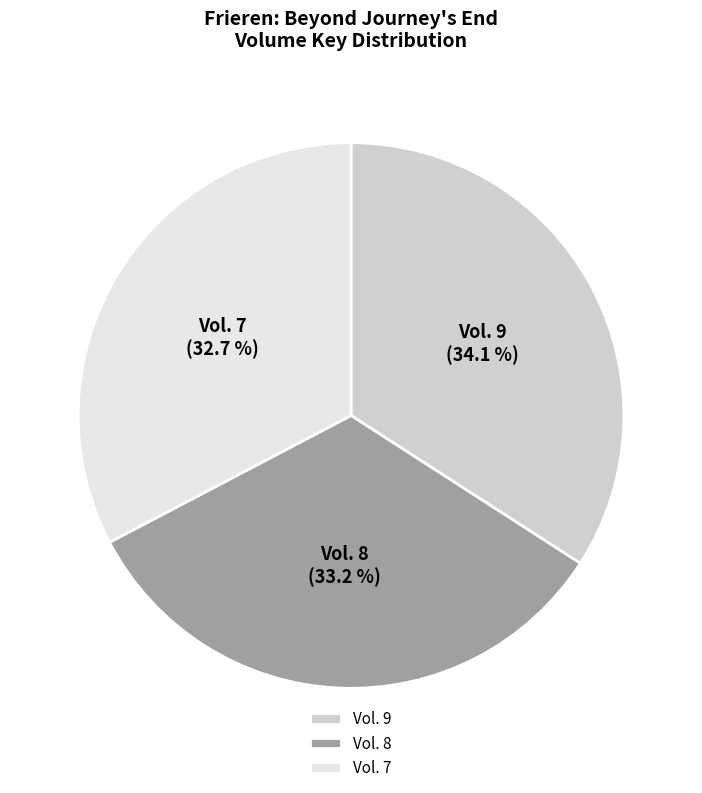

How many slices are in this pie chart?

3